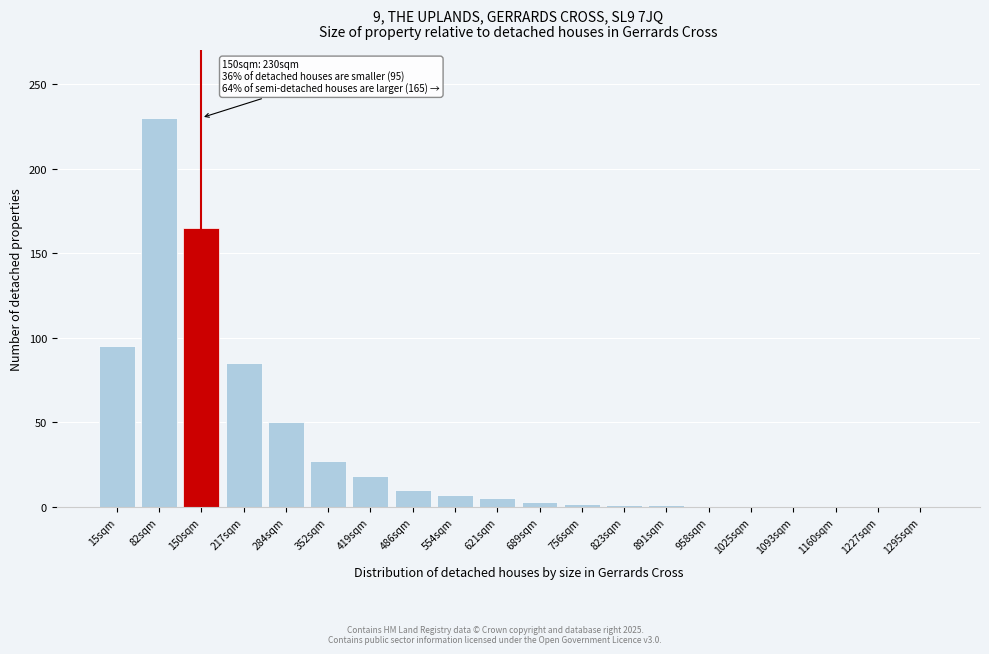

Where is the data nearest to the value 115?

15sqm